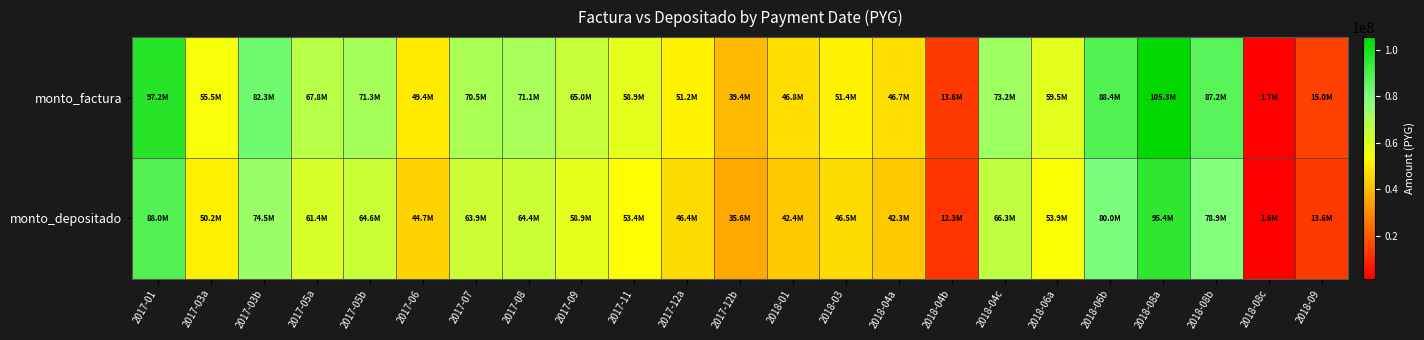

Reading left to right, list all the values displayed in this chart.

monto_factura: 2017-01=97162492	2017-03a=55459520	2017-03b=82272677	2017-05a=67782713	2017-05b=71348358	2017-06=49375202	2017-07=70526934	2017-08=71079324	2017-09=65022831	2017-11=58936548	2017-12a=51232645	2017-12b=39366705	2018-01=46843943	2018-03=51405971	2018-04a=46665005	2018-04b=13623605	2018-04c=73245656	2018-06a=59530169	2018-06b=88365590	2018-08a=105334134	2018-08b=87157294	2018-08c=1734147	2018-09=15047263
monto_depositado: 2017-01=87983286	2017-03a=50220107	2017-03b=74500153	2017-05a=61379095	2017-05b=64607884	2017-06=44710592	2017-07=63864062	2017-08=64364267	2017-09=58879947	2017-11=53368652	2017-12a=46392556	2017-12b=35647625	2018-01=42418468	2018-03=46549509	2018-04a=42256434	2018-04b=12336545	2018-04c=66325939	2018-06a=53906191	2018-06b=80017451	2018-08a=95382931	2018-08b=78923307	2018-08c=1570317	2018-09=13625706